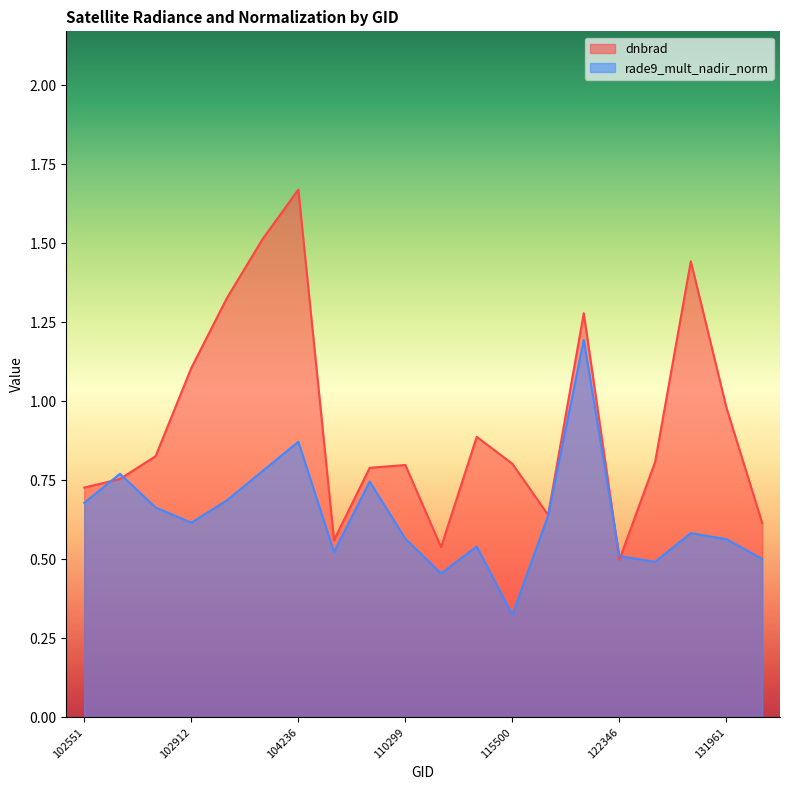

Where is the first local maximum for dnbrad?

104236